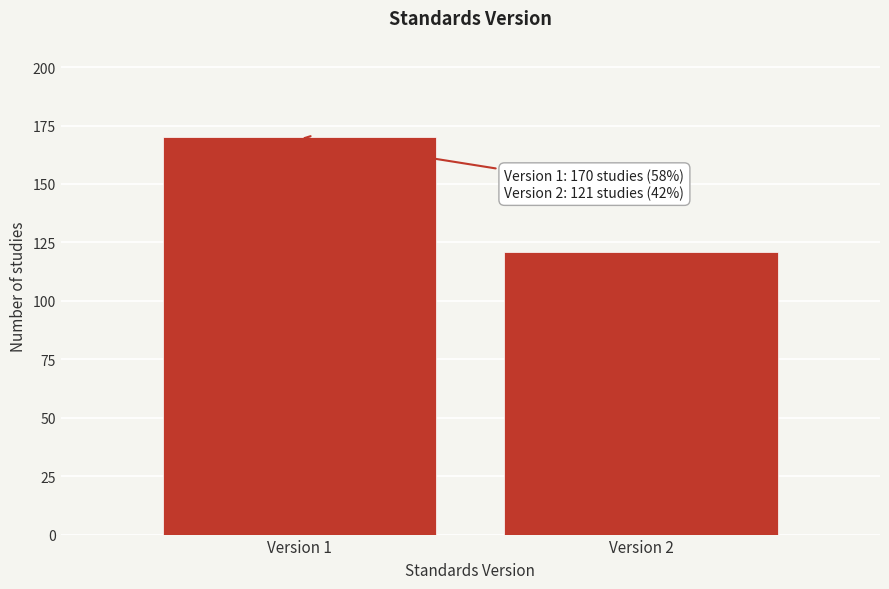

Reading left to right, what are all the values shown in this chart?

Version 1=170	Version 2=121